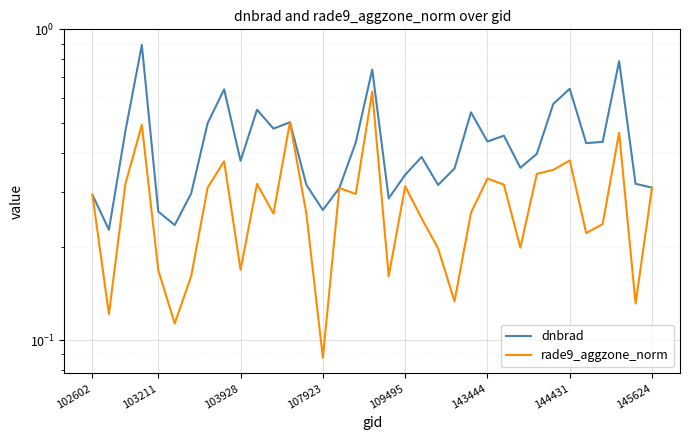

Between which two adjacent categories do rade9_aggzone_norm and dnbrad first intersect?

11 and 12